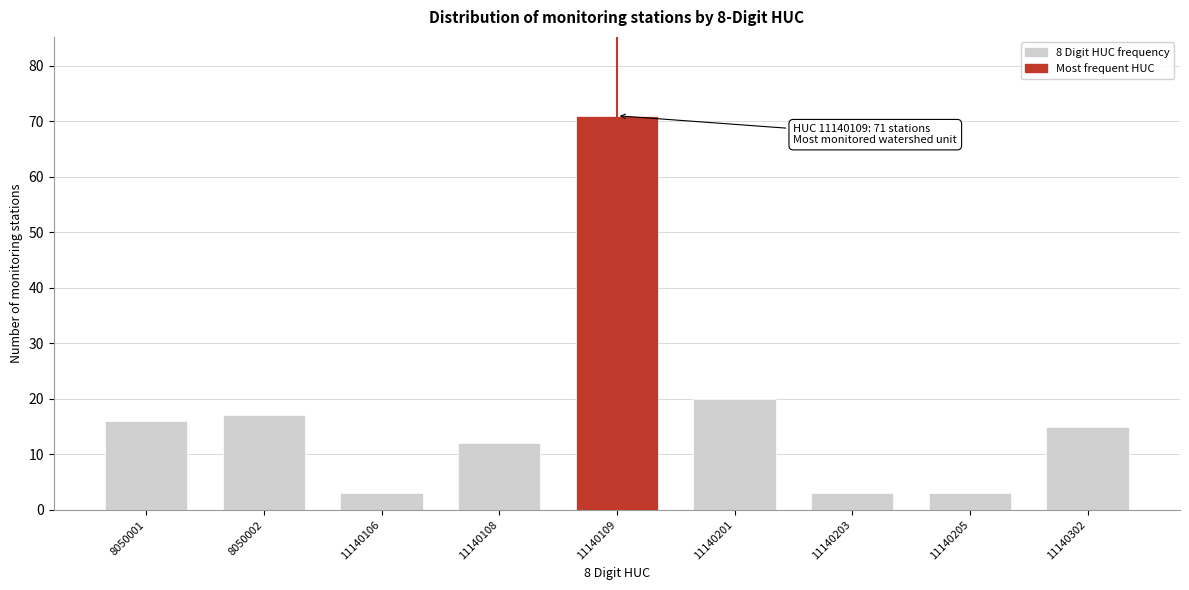

Reading left to right, extract all data points from this chart.

8050001=16	8050002=17	11140106=3	11140108=12	11140109=71	11140201=20	11140203=3	11140205=3	11140302=15